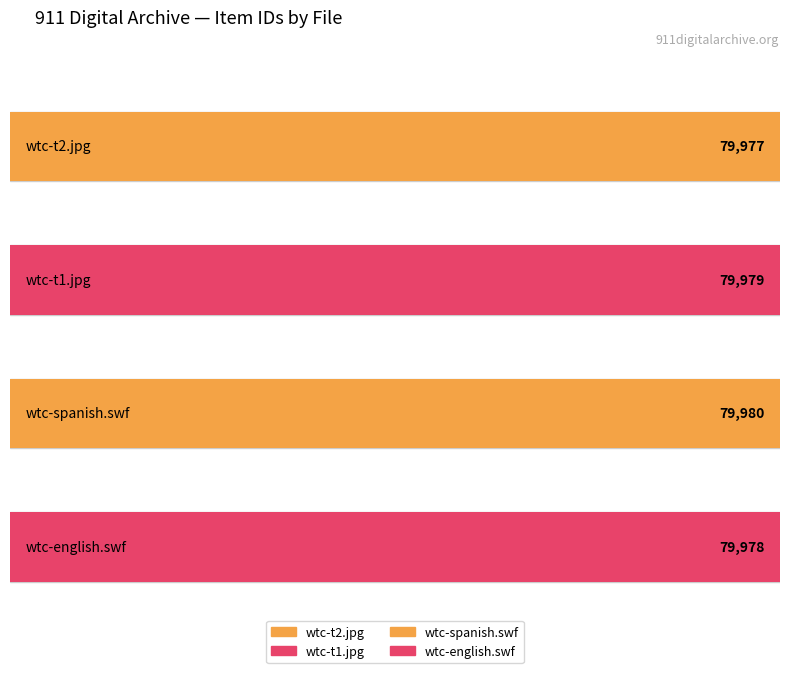

What position from the right is wtc-spanish.swf?

2